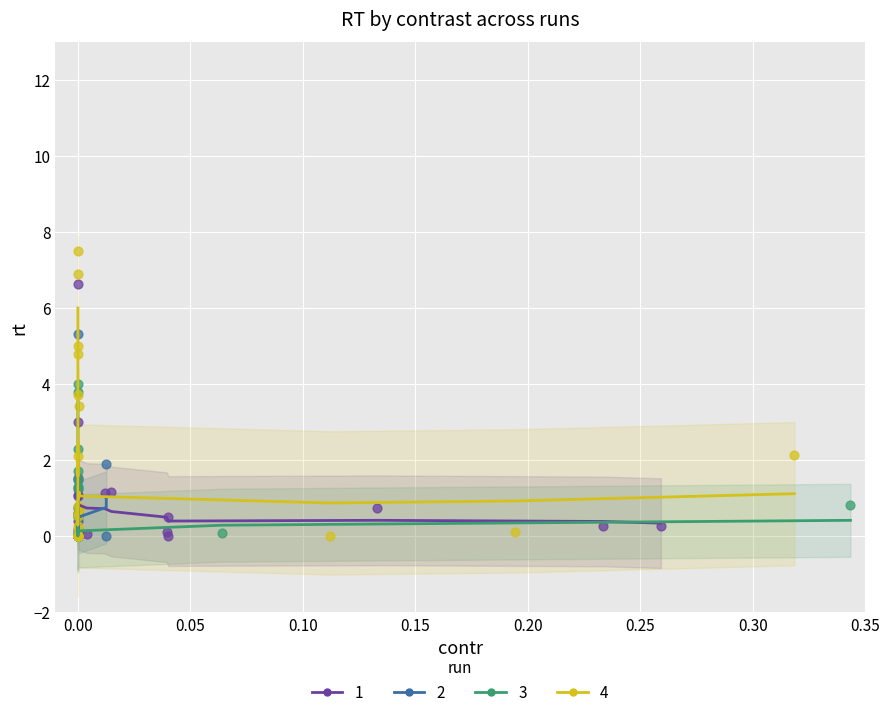

Which series has the largest Y range (max minus min)?

4